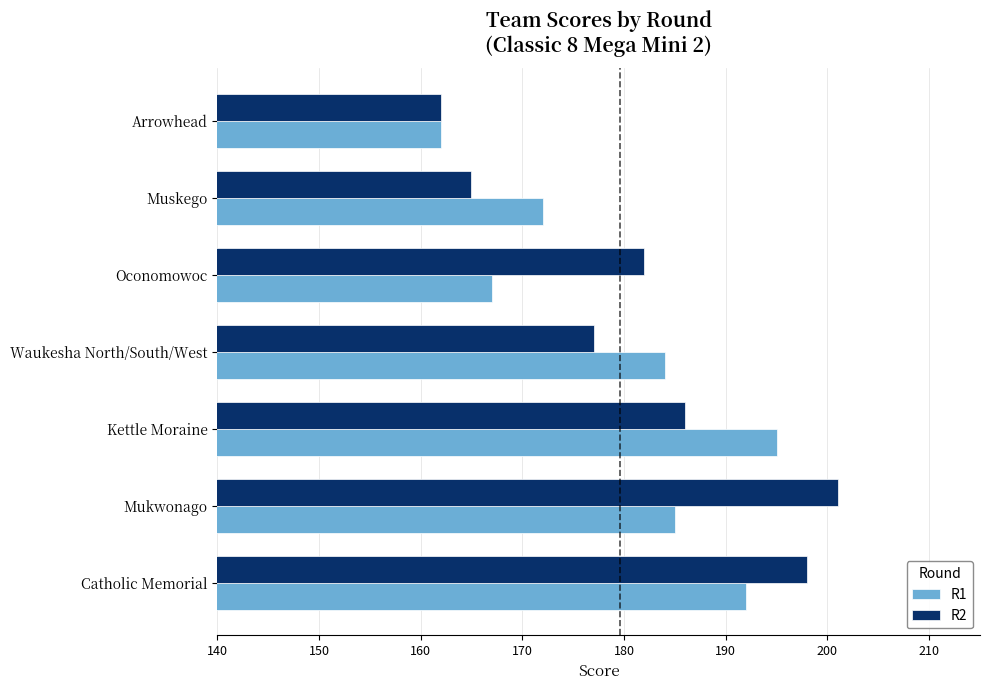

At which label is R2 closest to 181?

Oconomowoc